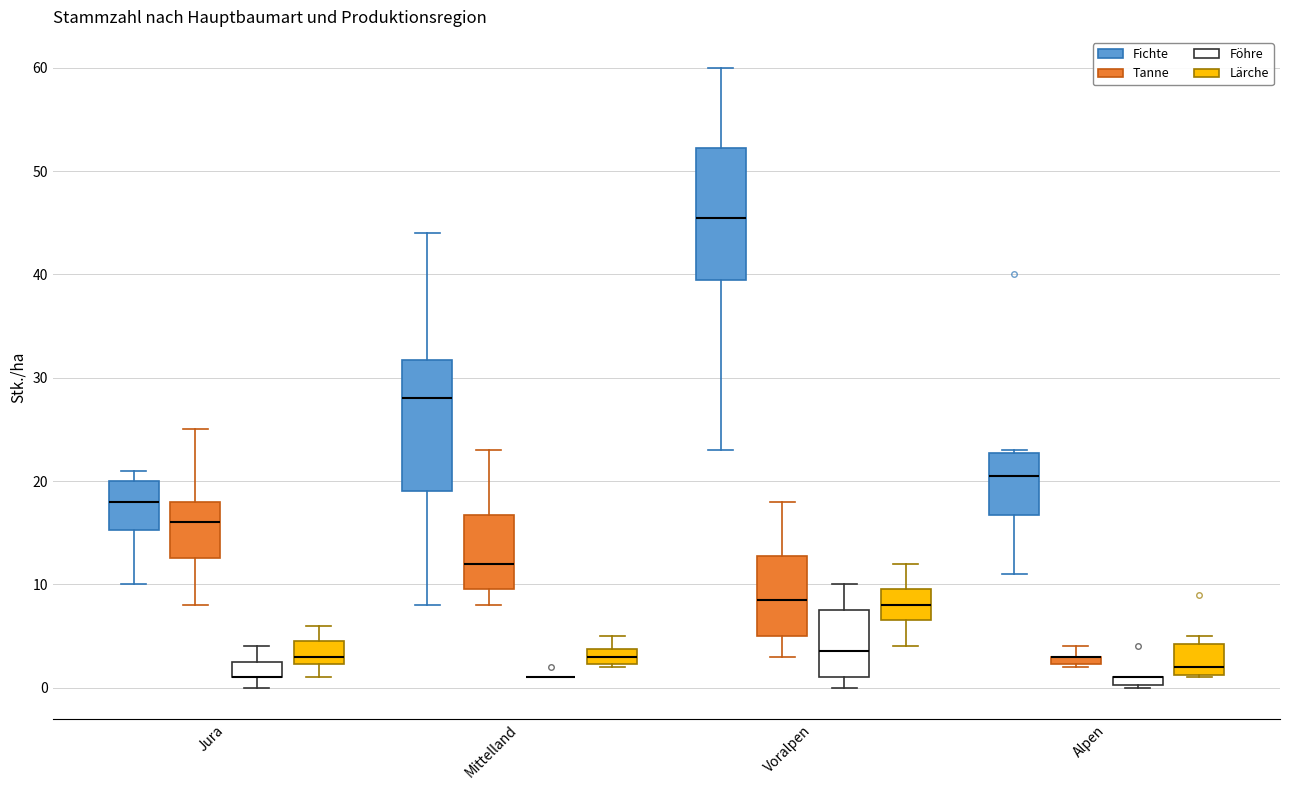

Where does the lower whisker of the box for Mittelland (Tanne) end on the y-axis? The values are not printed on the chart, so give them approximately, as read against the axis.

8